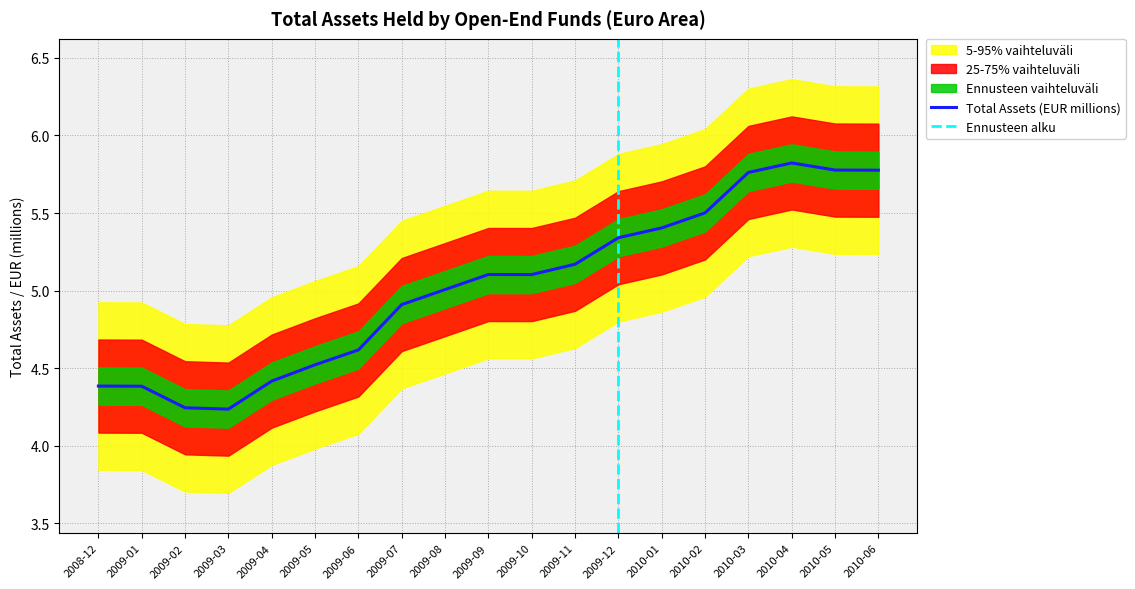

What is the label of the 2nd point from the right?

2010-05